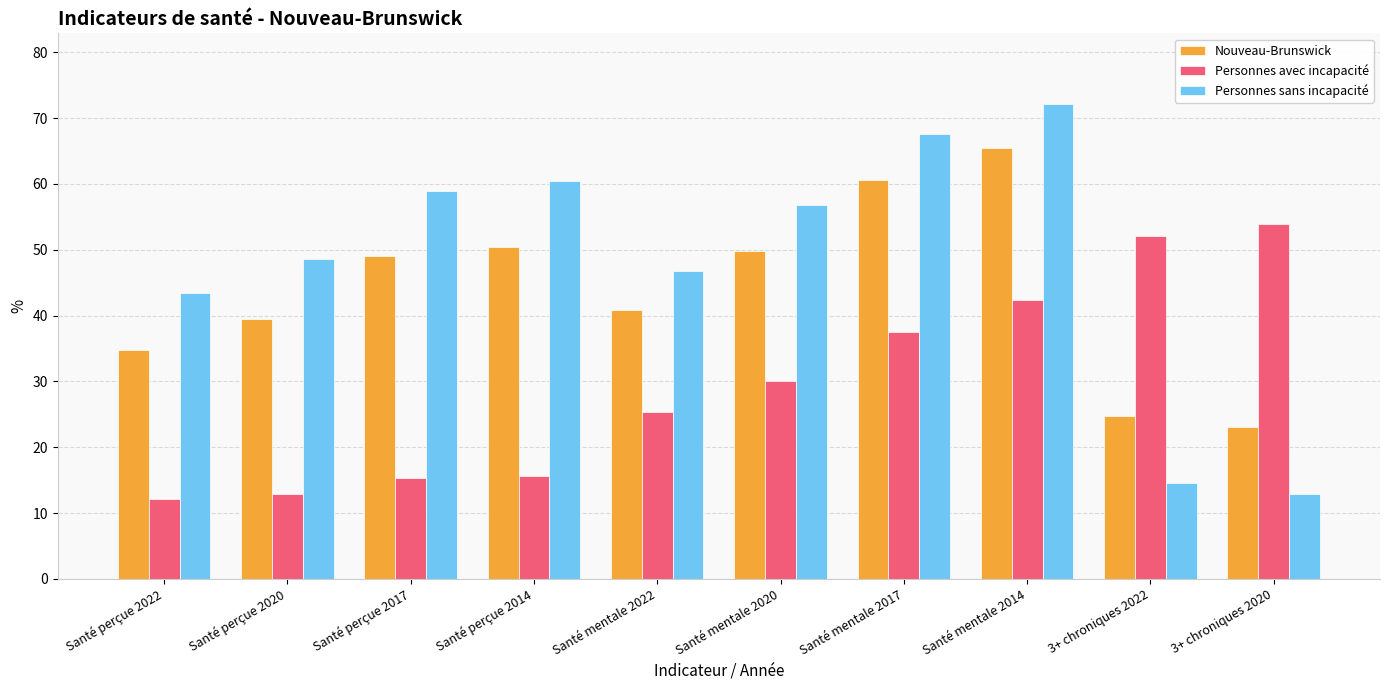

List the series in order of their overall mean, lowest first.

Personnes avec incapacité, Nouveau-Brunswick, Personnes sans incapacité